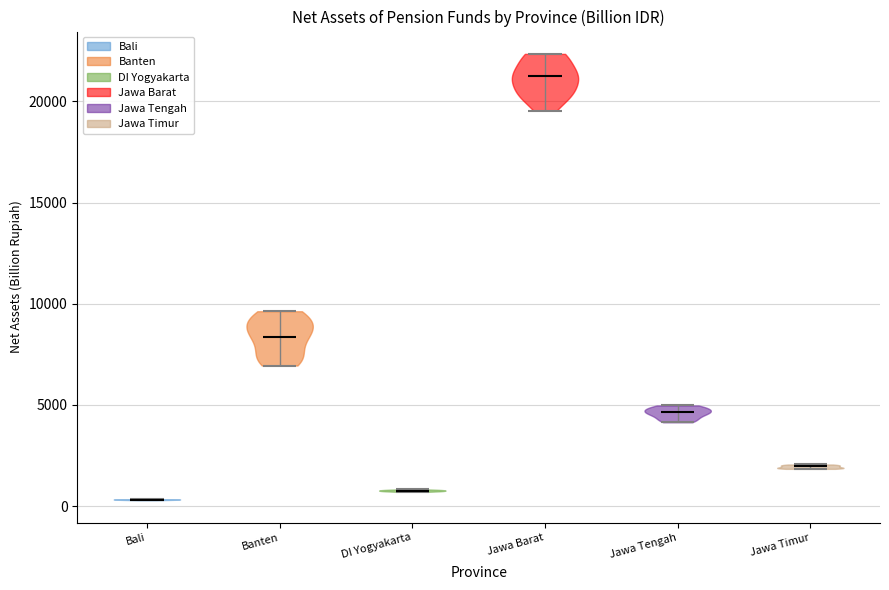

Reading left to right, read every violin against the y-axis: where its median line is, and the lowest and highest points it reaches. The values are not printed on the chart, so give them approximately, as read against the axis.

Bali: median line 500, lowest point 500, highest point 500
Banten: median line 8500, lowest point 7000, highest point 9500
DI Yogyakarta: median line 1000, lowest point 500, highest point 1000
Jawa Barat: median line 21500, lowest point 19500, highest point 22500
Jawa Tengah: median line 4500, lowest point 4000, highest point 5000
Jawa Timur: median line 2000, lowest point 2000, highest point 2000